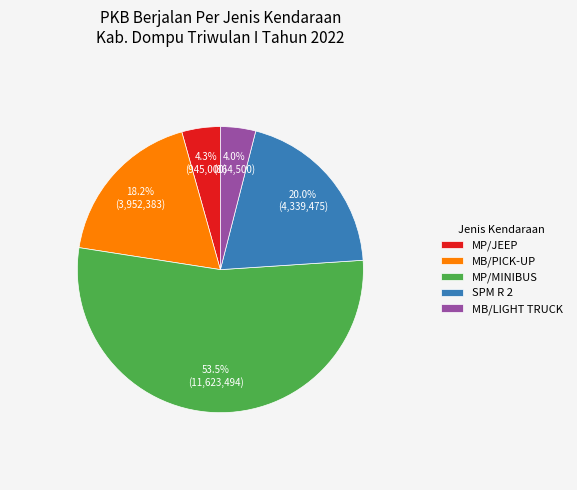

Which category has the biggest portion of the pie?

MP/MINIBUS